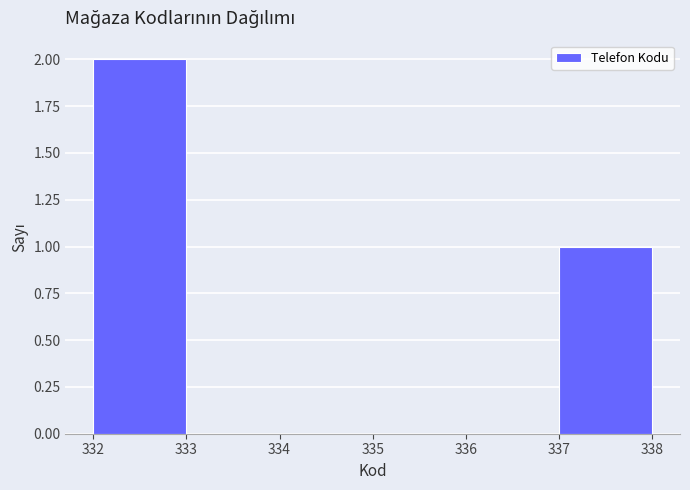

Reading left to right, list every bar in this chart as the range it spans on the x-axis followed by its height. The values are not printed on the chart, so give them approximately, as read against the axis.

332 to 333: 2
333 to 334: 0
334 to 335: 0
335 to 336: 0
336 to 337: 0
337 to 338: 1